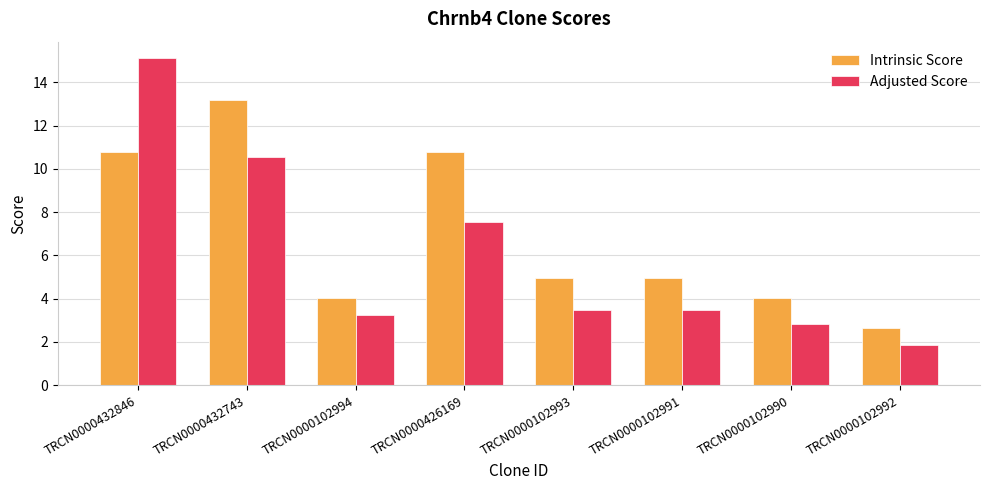

At TRCN0000102994, list the series in order from smallest to largest.

Adjusted Score, Intrinsic Score